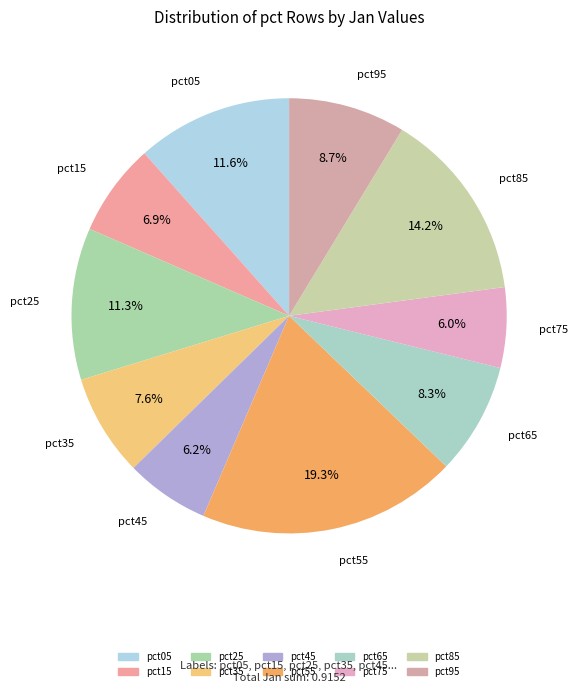

Do pct25 and pct75 together represent more than half of the pie?

No